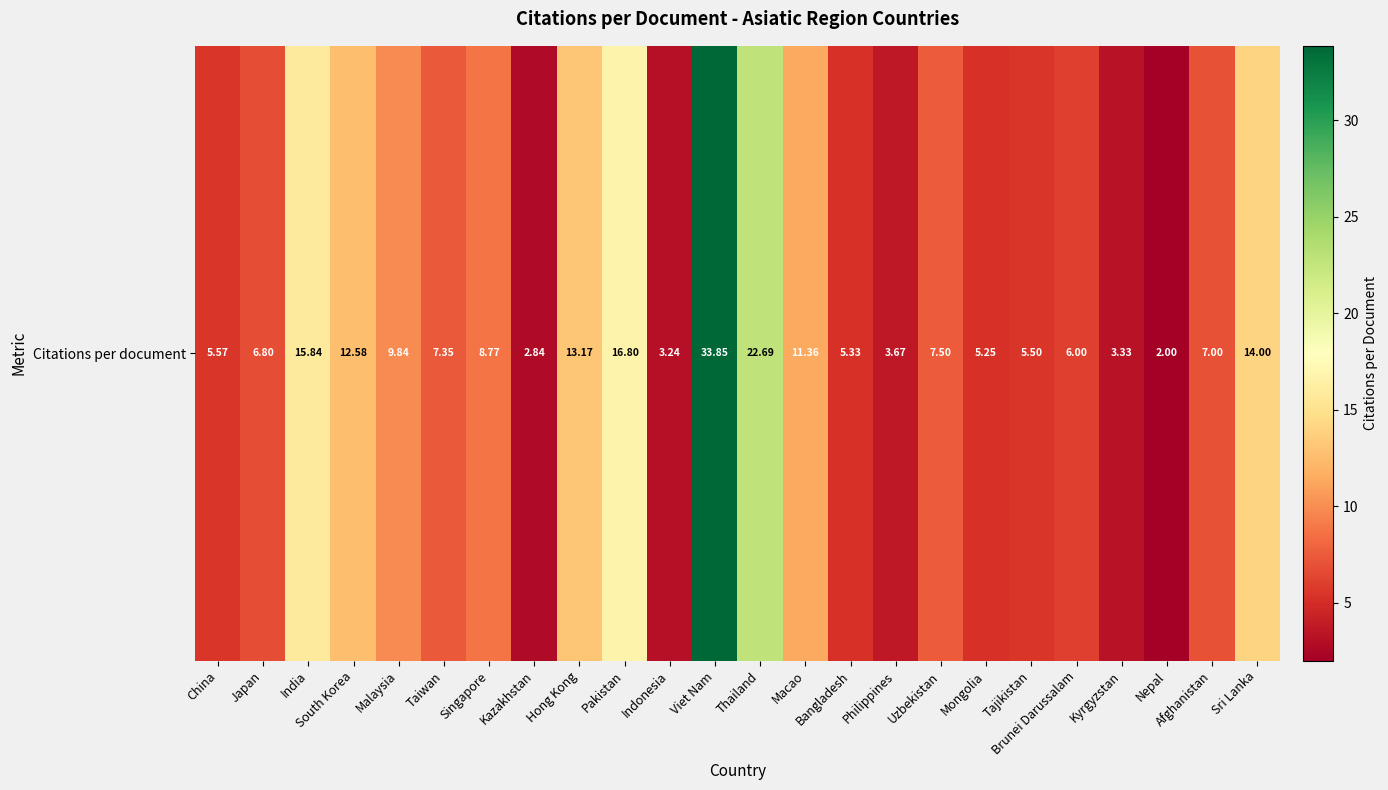

What is the change in value from Thailand to Macao?

-11.3